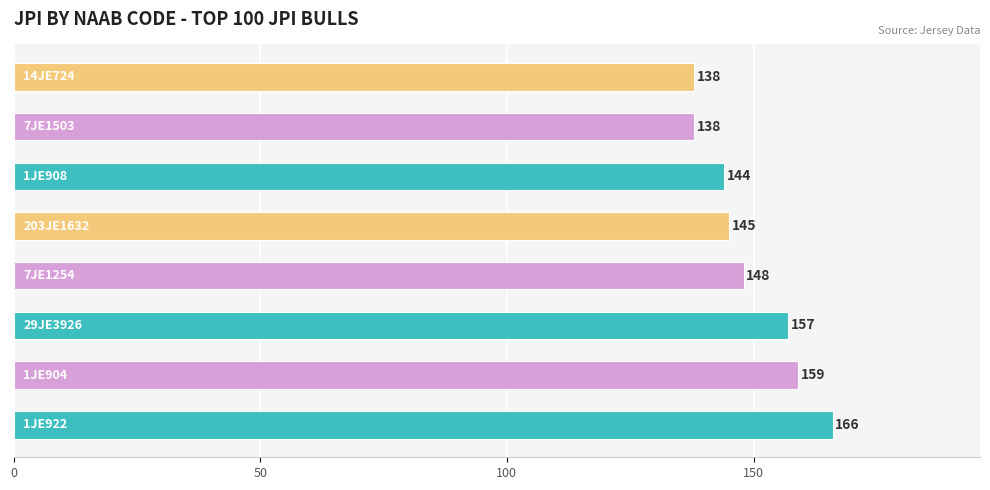

What is the greatest value displayed?

166